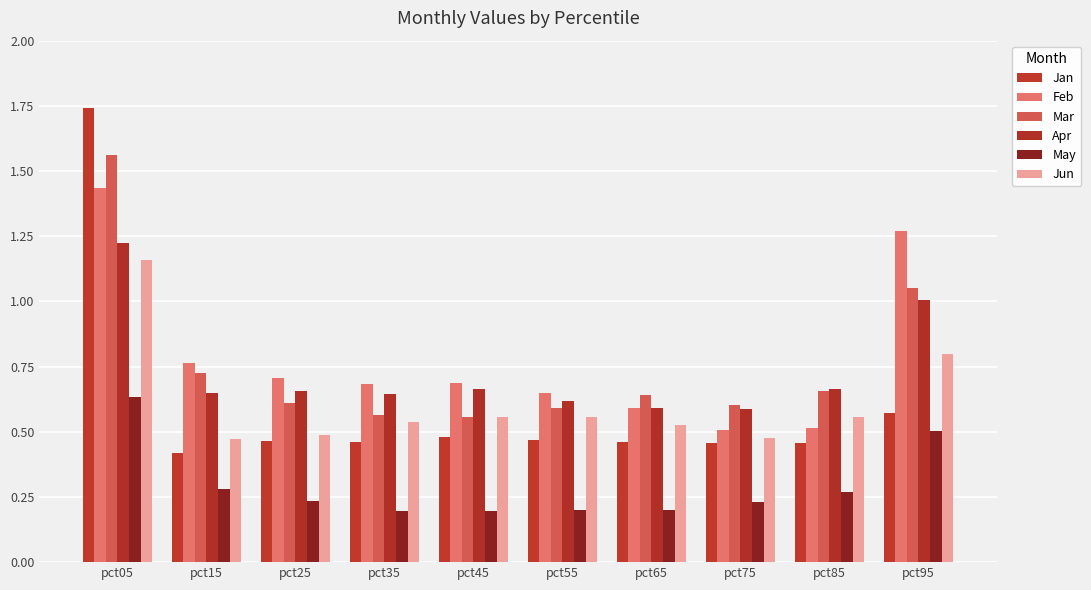

The value of Feb at pct35 is 0.7. True or false?

True